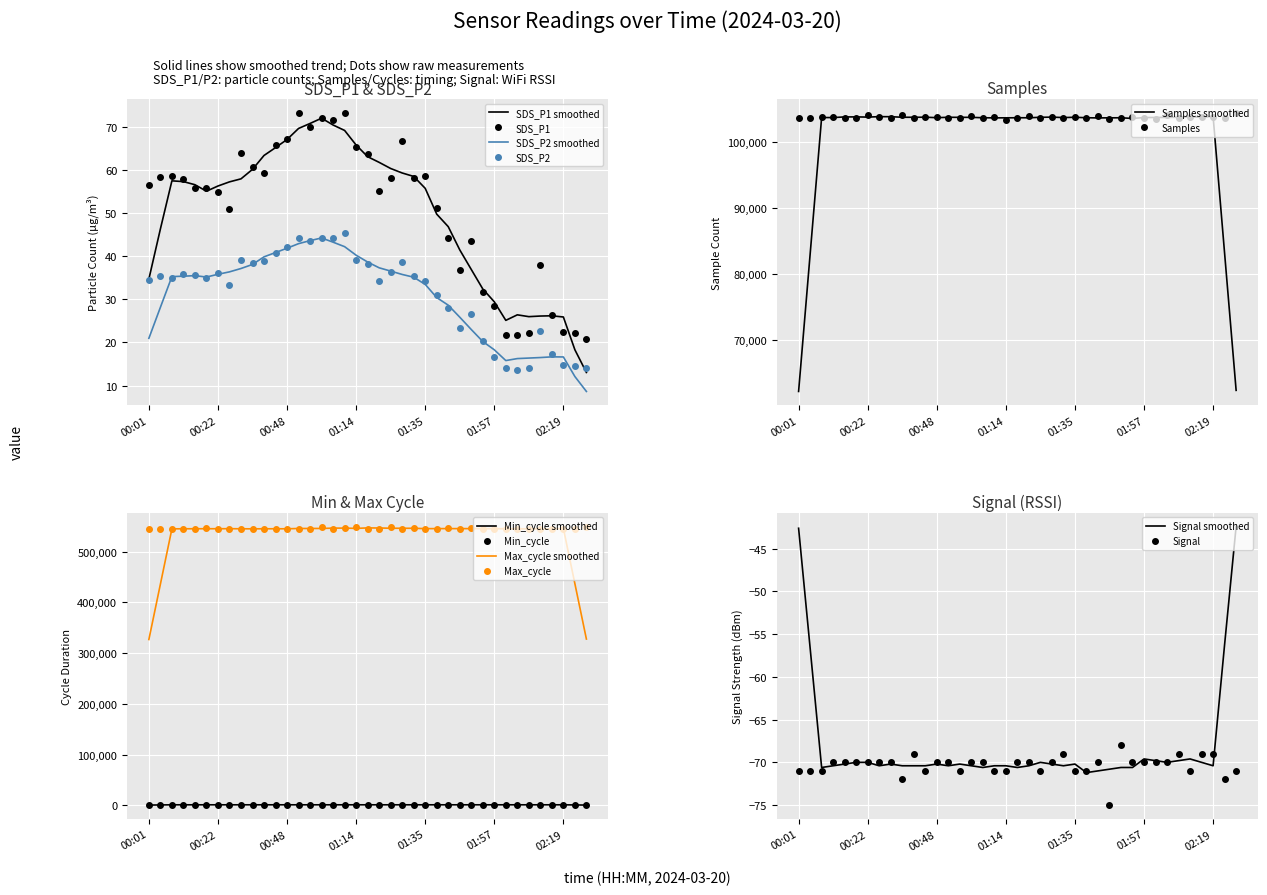

True or false: SDS_P1 and SDS_P2 smoothed intersect in this chart.

False